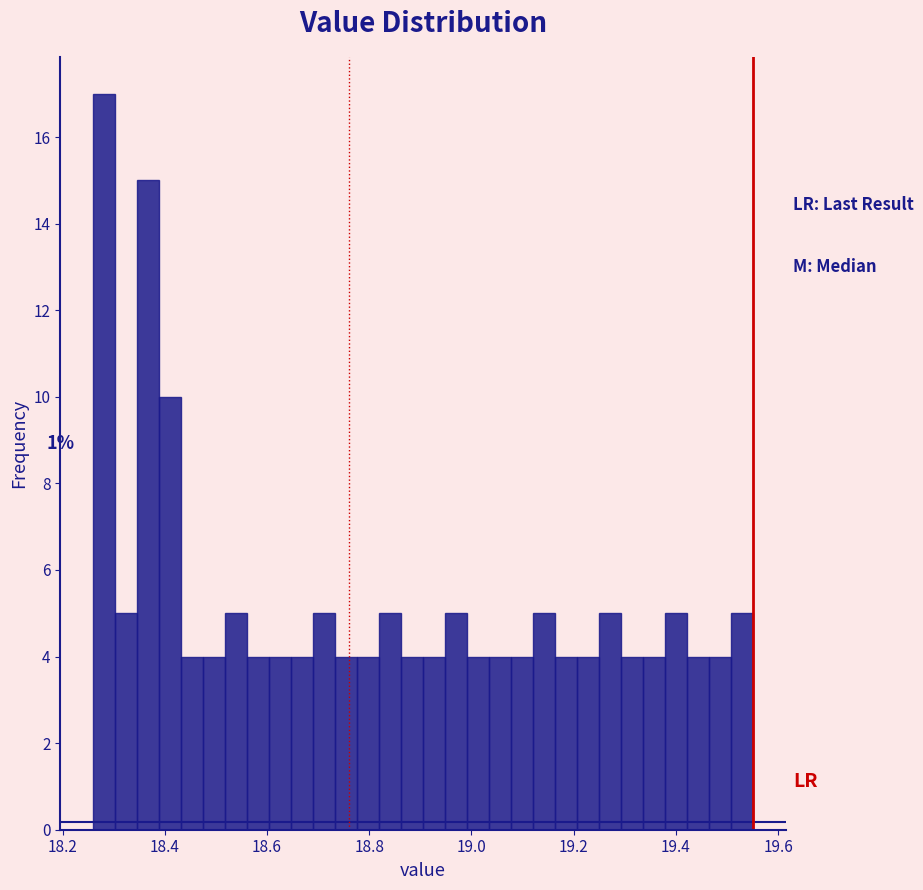

Read against the x-axis, roughly where is the centre of the tallest bar?

18.28